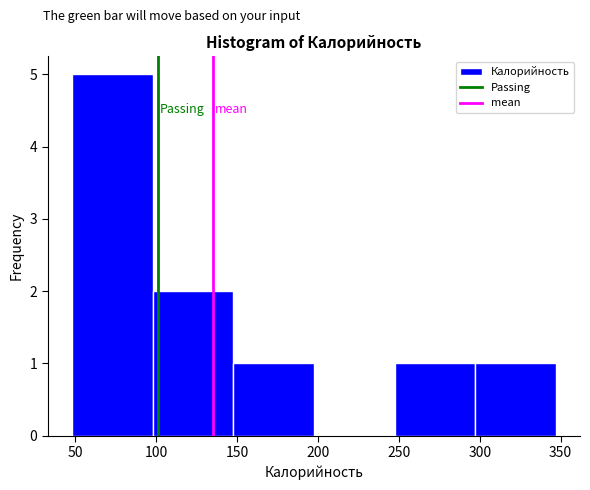

Which range on the x-axis has the tallest bar?

50 to 100